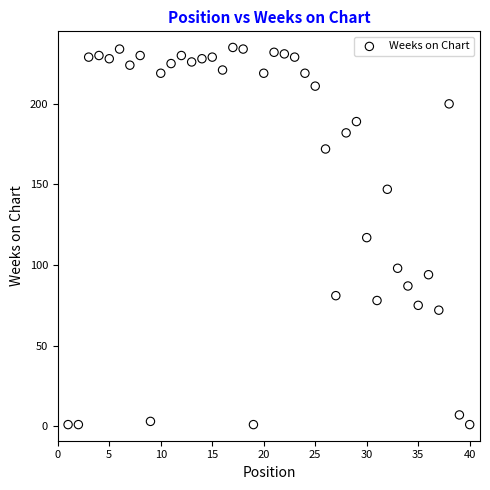

What is the range of X values (max minus min)?

39